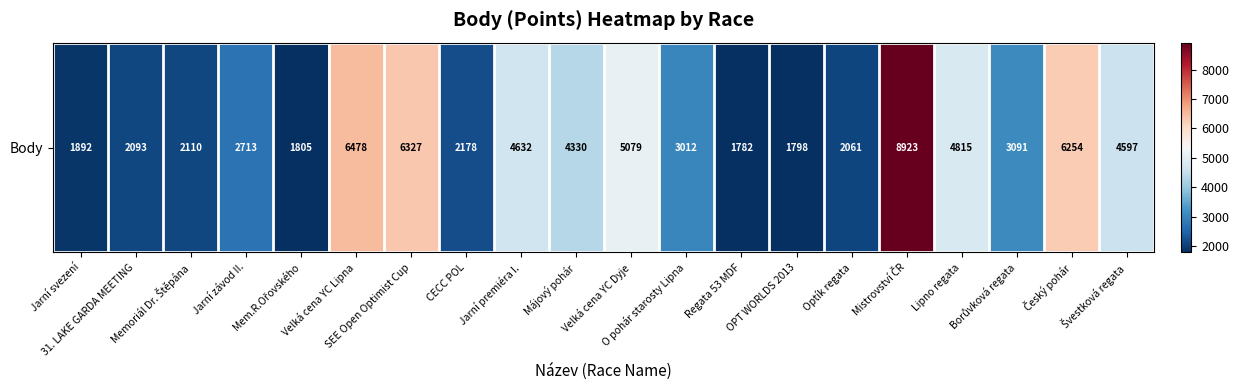

The chart shows a value of 1798 at OPT WORLDS 2013. True or false?

True